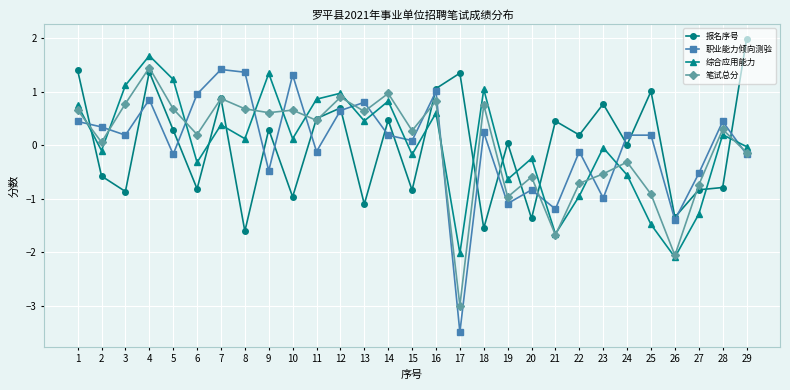

What are all the series names shown in the legend?

报名序号, 职业能力倾向测验, 综合应用能力, 笔试总分